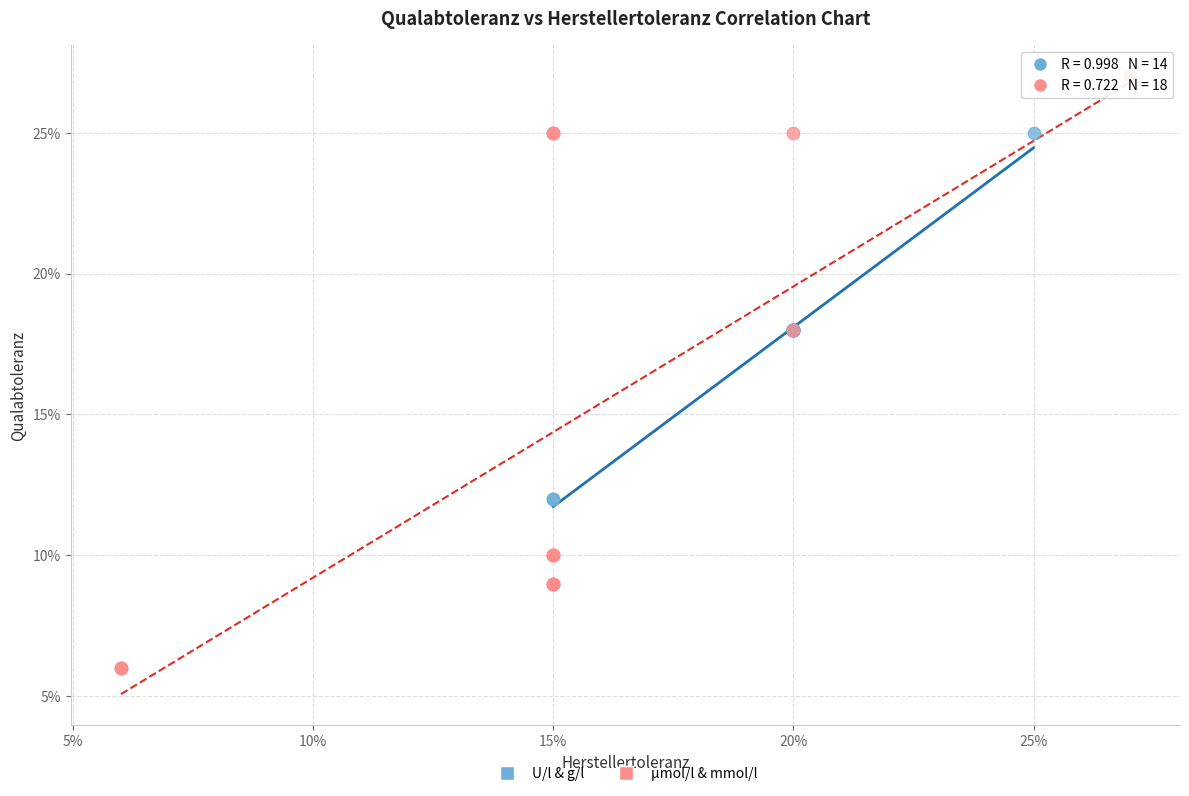

Which series has the largest Y range (max minus min)?

µmol/l & mmol/l